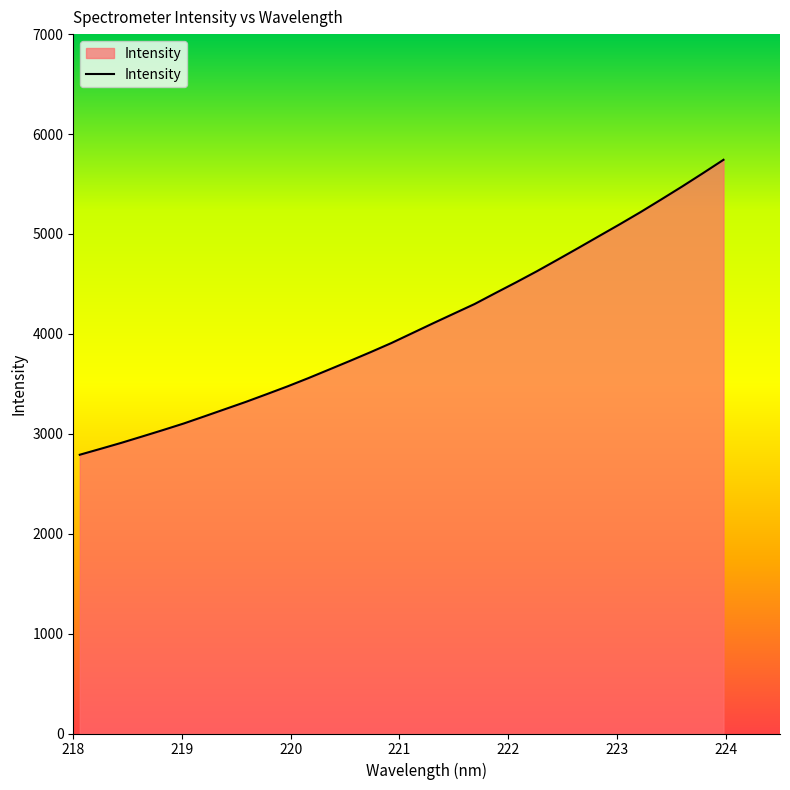

What is the difference between the maximum and minimum values?

2952.0